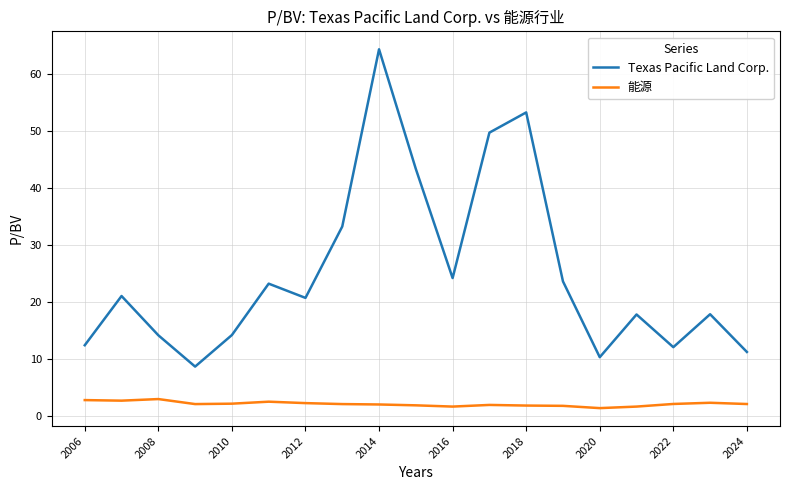

What is the sum of all Texas Pacific Land Corp. values?

474.7